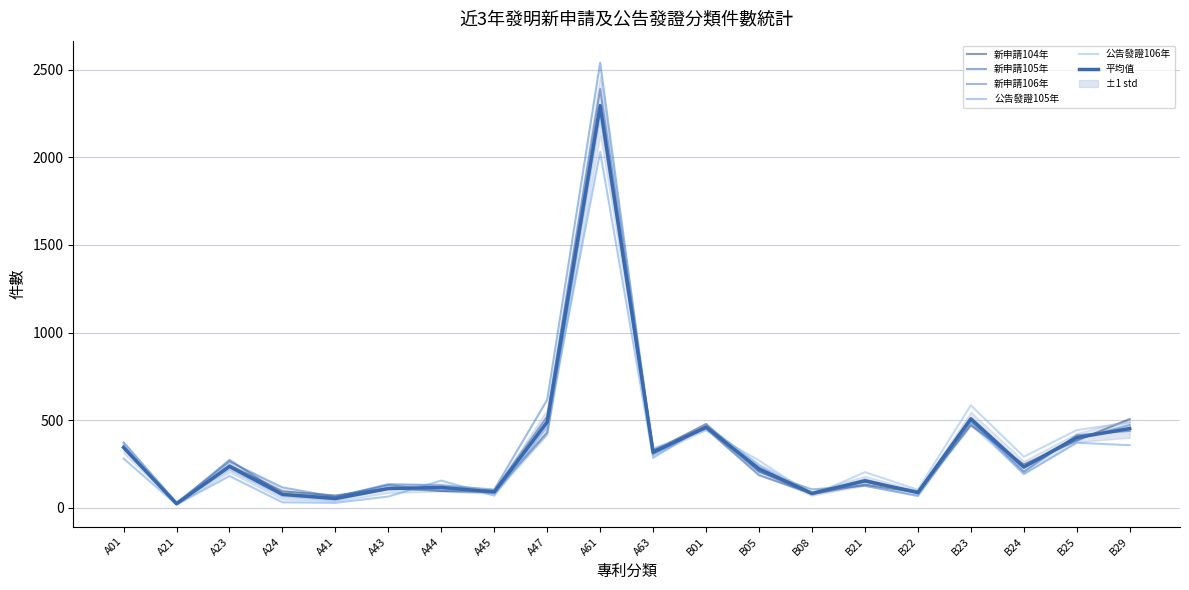

True or false: 公告發證106年 and 新申請106年 cross at least once.

True